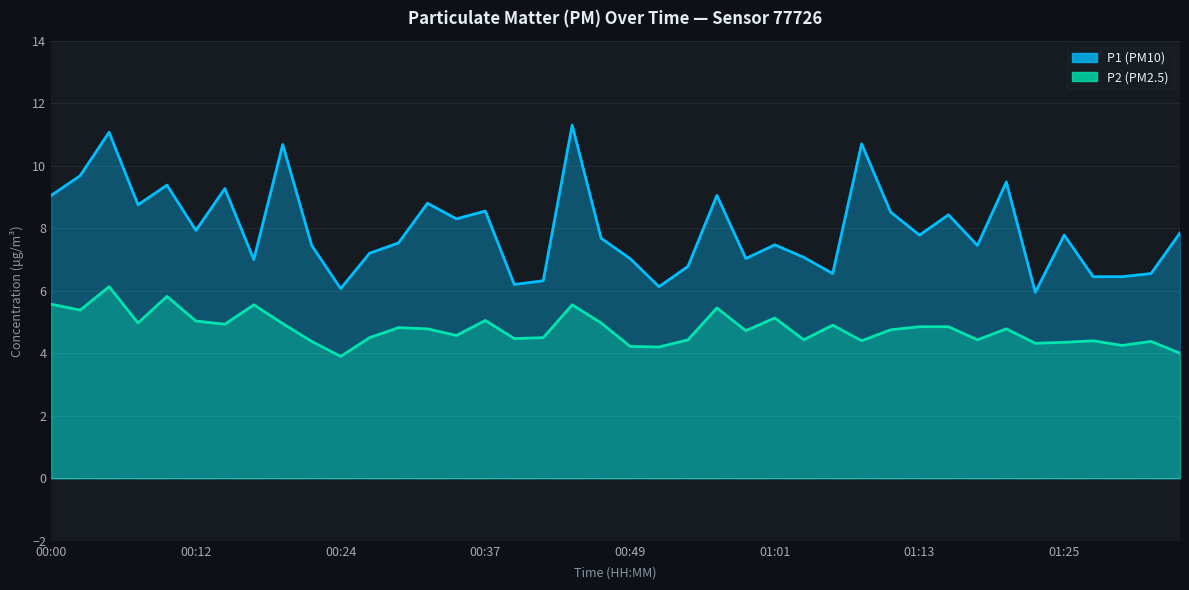

True or false: P2 and P1 intersect in this chart.

False